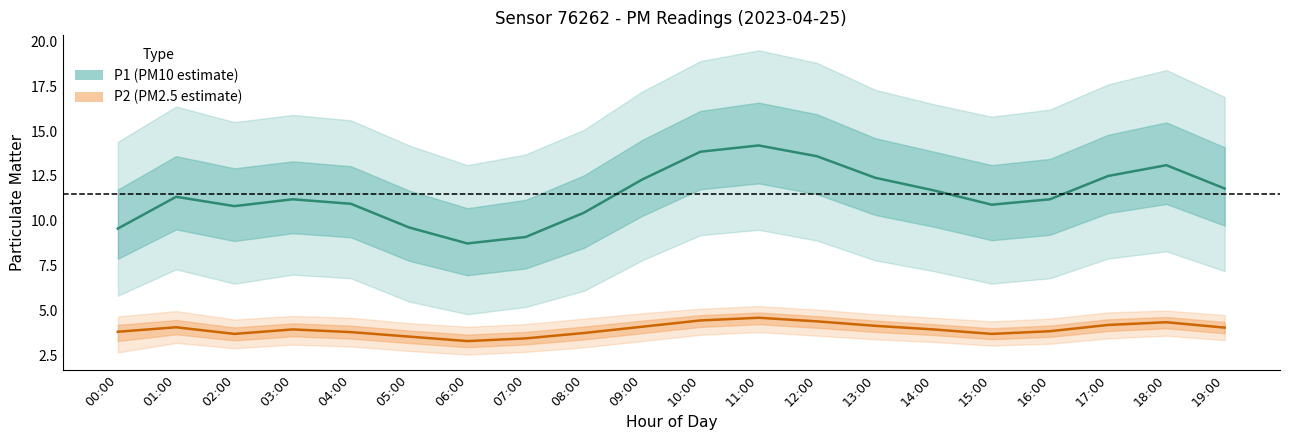

At 00:00, list the series in order from smallest to largest.

P2, P1